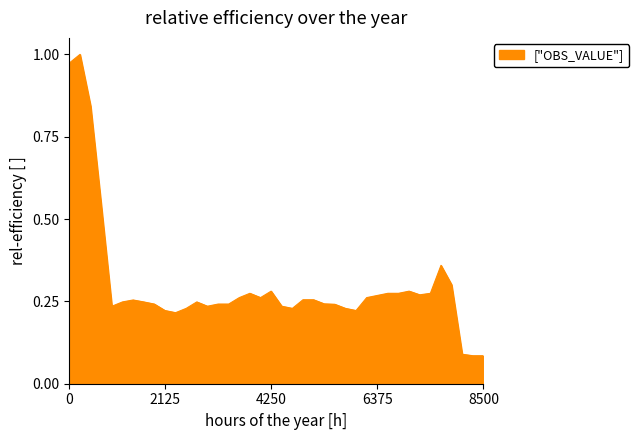

Does the chart display data point markers on the line(s)?

No